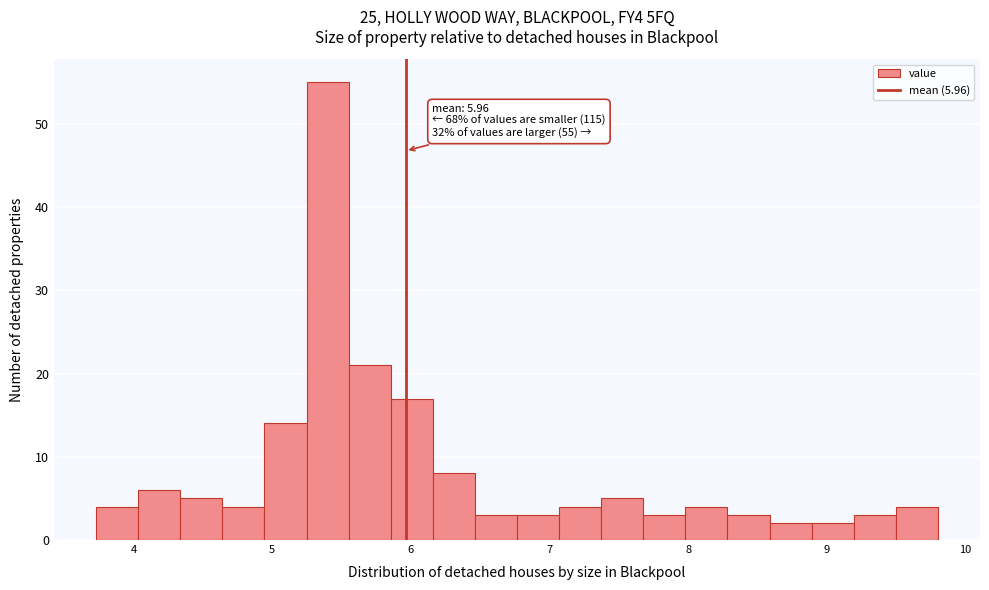

Read against the x-axis, roughly where is the centre of the tallest bar?

5.4